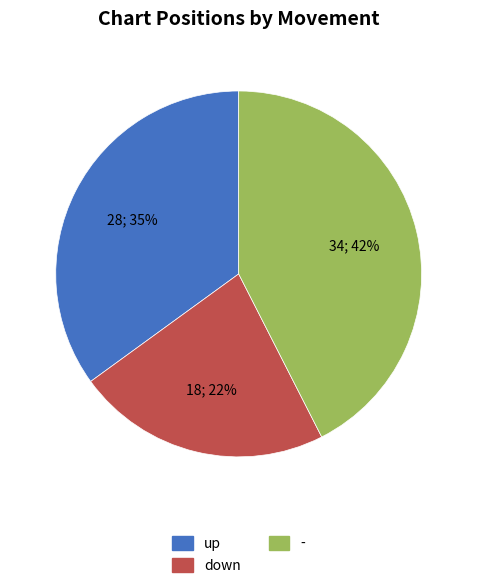

The - slice represents 51% of the pie. True or false?

False